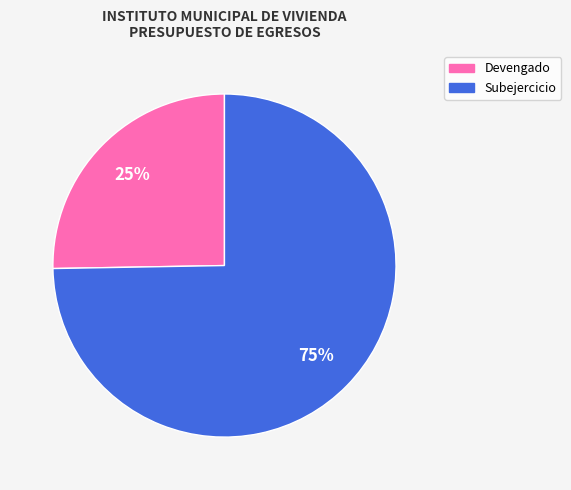

Which slice is the largest?

Subejercicio